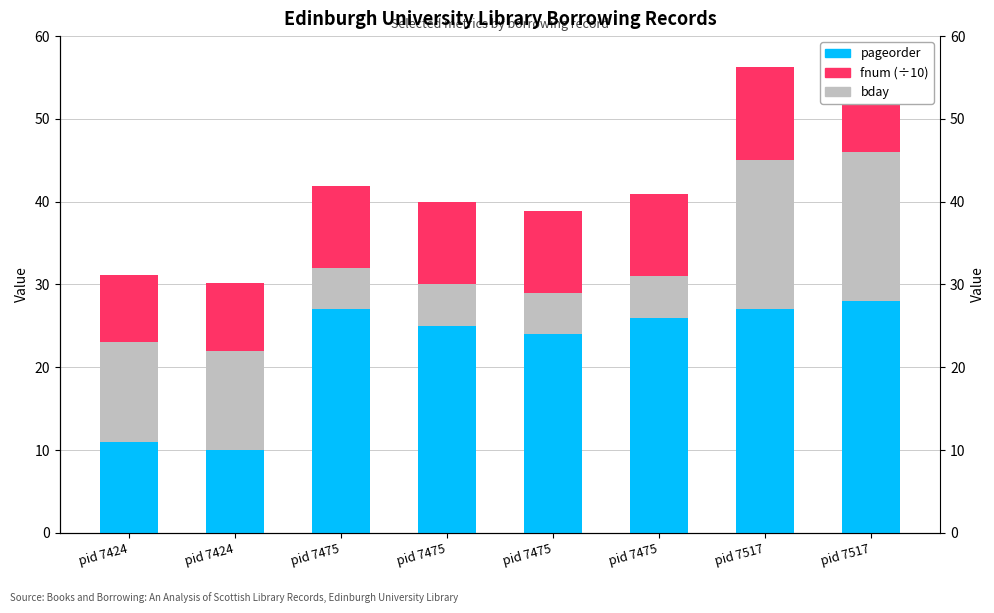

Reading left to right, what are all the values shown in this chart?

pageorder: pid 7424=11.0	pid 7424=10.0	pid 7475=27.0	pid 7475=25.0	pid 7475=24.0	pid 7475=26.0	pid 7517=27.0	pid 7517=28.0
bday: pid 7424=12.0	pid 7424=12.0	pid 7475=5.0	pid 7475=5.0	pid 7475=5.0	pid 7475=5.0	pid 7517=18.0	pid 7517=18.0
fnum (÷10): pid 7424=8.2	pid 7424=8.2	pid 7475=9.9	pid 7475=9.9	pid 7475=9.9	pid 7475=9.9	pid 7517=11.3	pid 7517=11.3